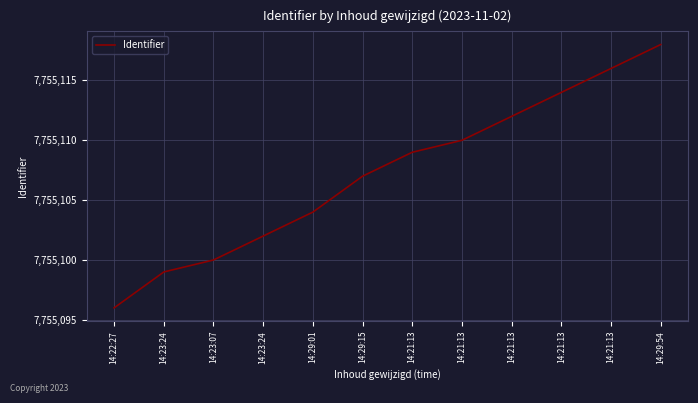

Which label corresponds to the largest value in the chart?

14:29:54